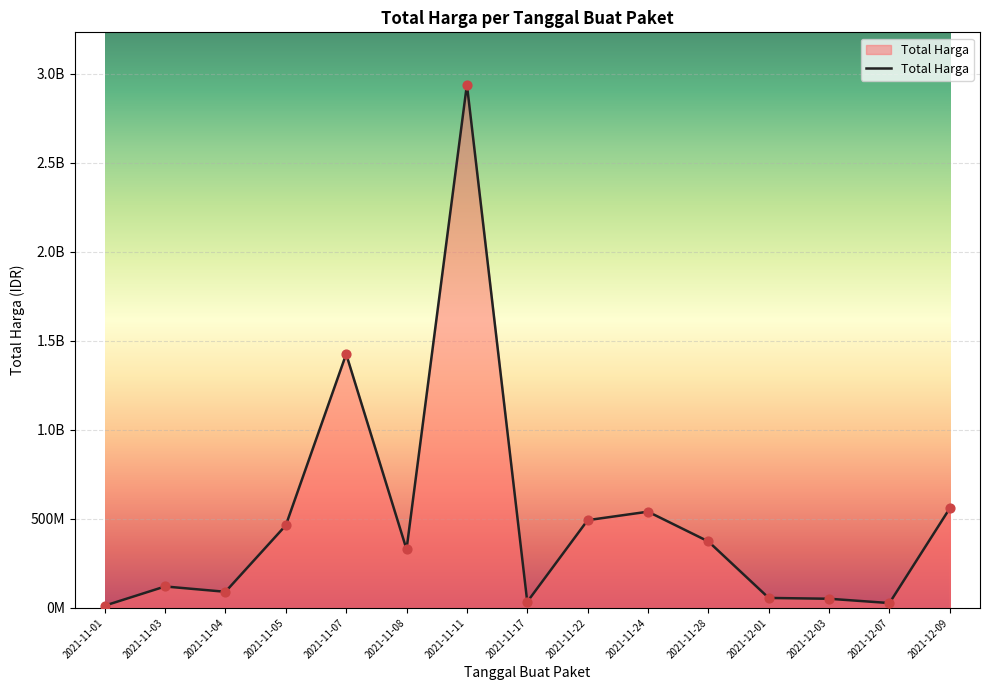

Which has a higher value, 2021-11-01 or 2021-11-03?

2021-11-03